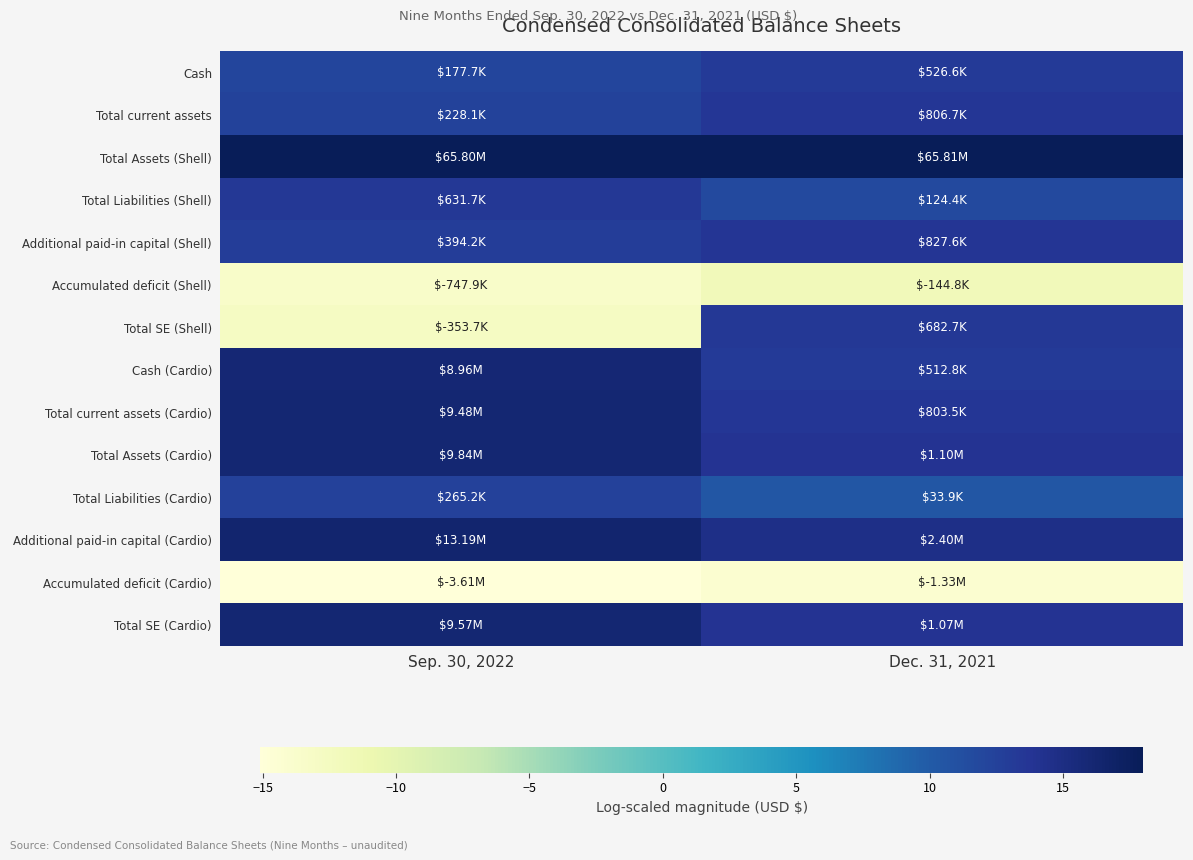

At how many categories does at least one series exceed 8?

2